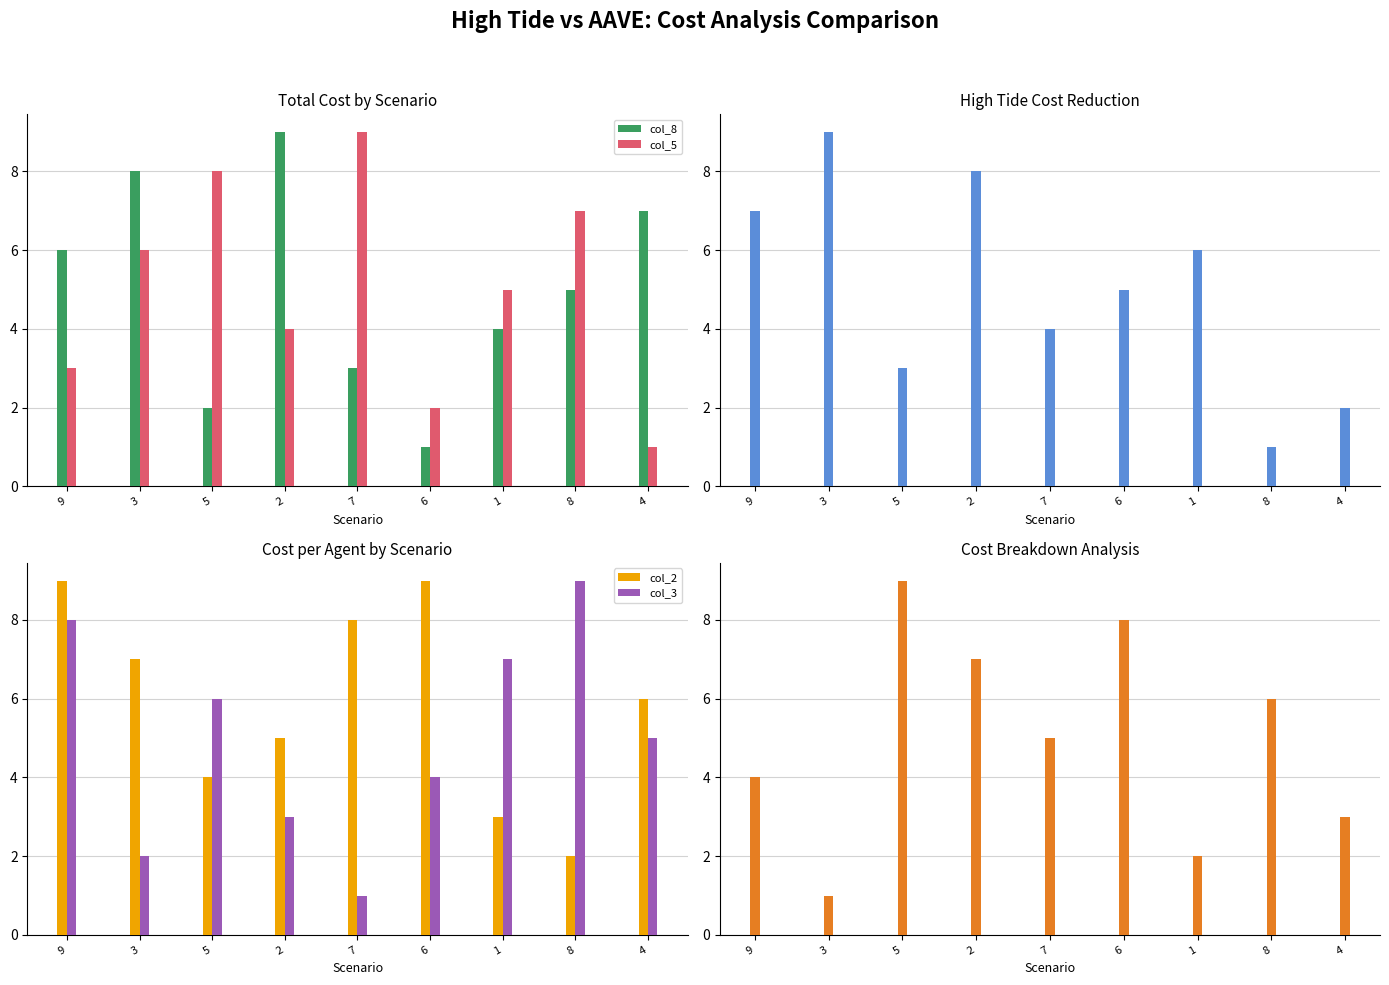

What is the sum of all col_5 values?

45